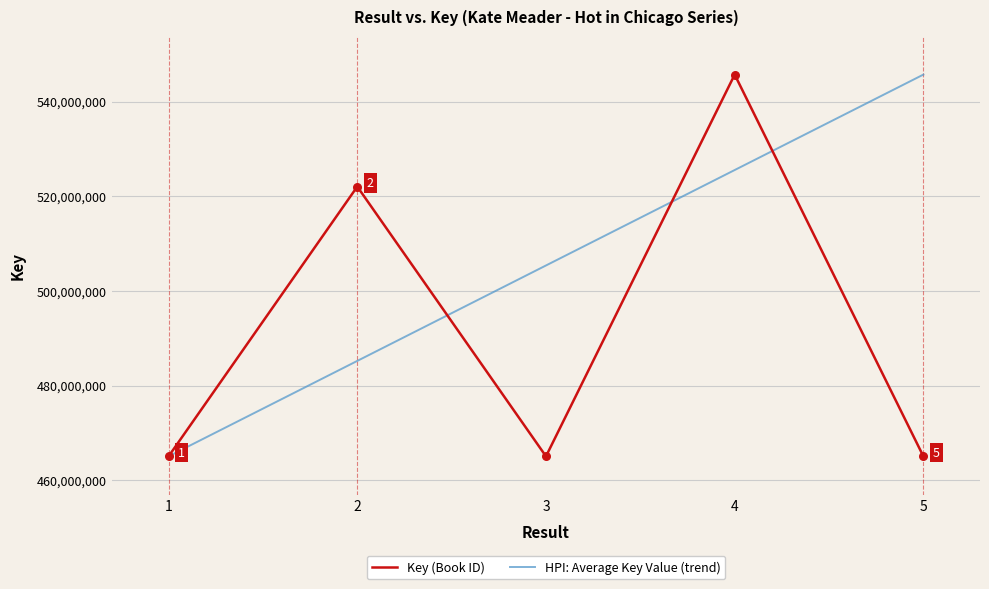

What is the total value across all series at 5?

1010743787.0